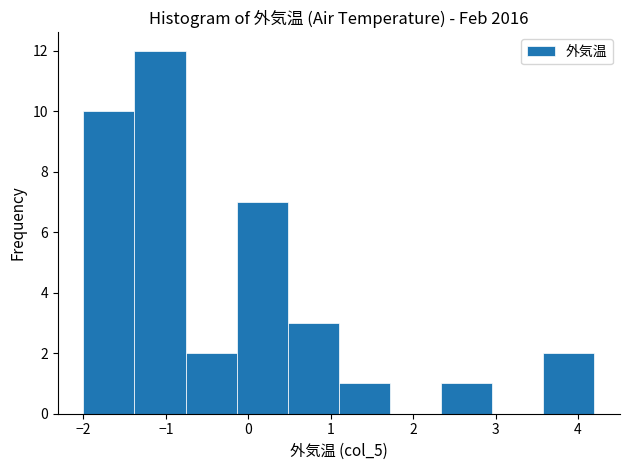

Reading left to right, transcribe this chart: for each bar, give the range it covers on the x-axis and its height. Neither the bar edges nor the heights are printed on the chart, so give them approximately, as read against the axes.

-2.00 to -1.38: 10
-1.38 to -0.76: 12
-0.76 to -0.14: 2
-0.14 to 0.48: 7
0.48 to 1.10: 3
1.10 to 1.72: 1
1.72 to 2.34: 0
2.34 to 2.96: 1
2.96 to 3.58: 0
3.58 to 4.20: 2